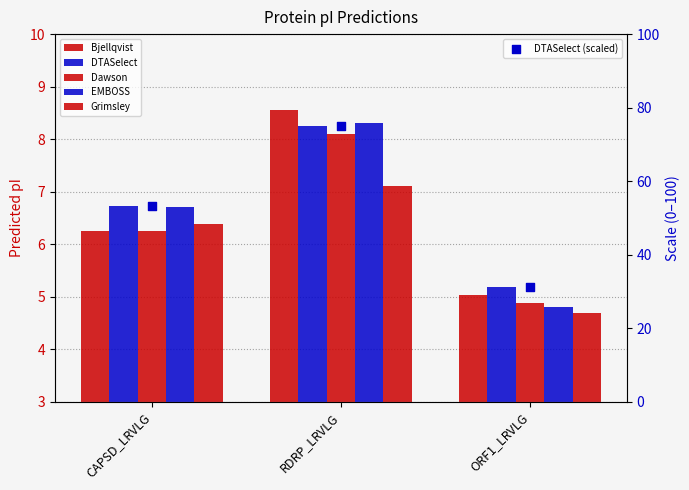

What is the total value across all series at RDRP_LRVLG?

115.2